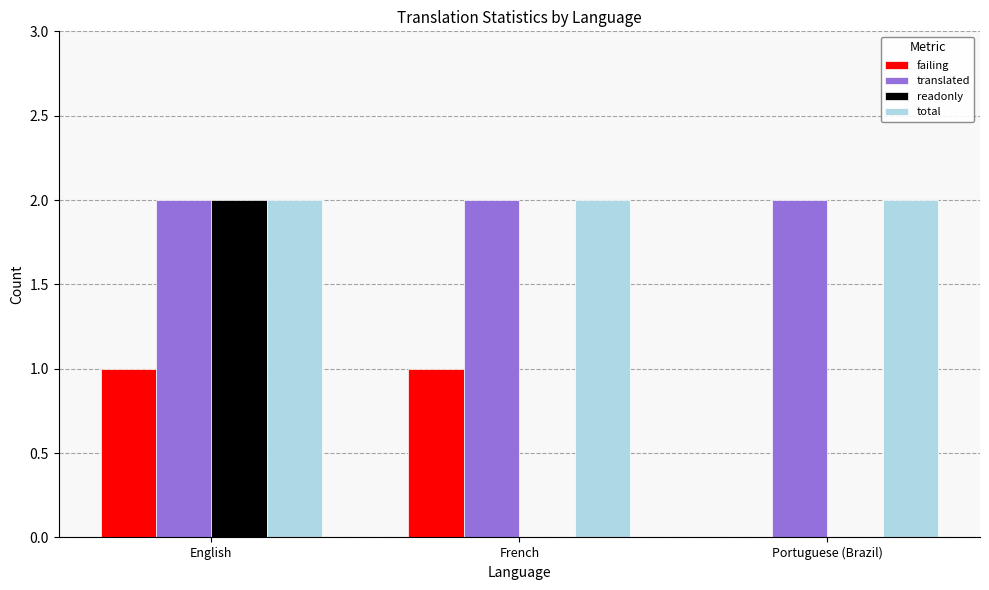

At which category is the sum across all series the highest?

English